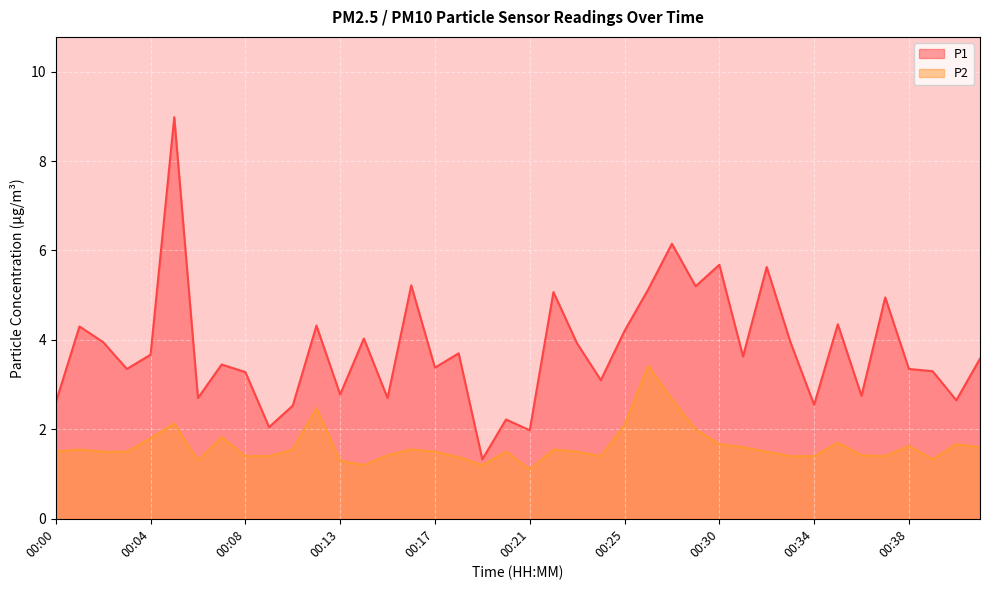

True or false: P1 and P2 intersect in this chart.

False